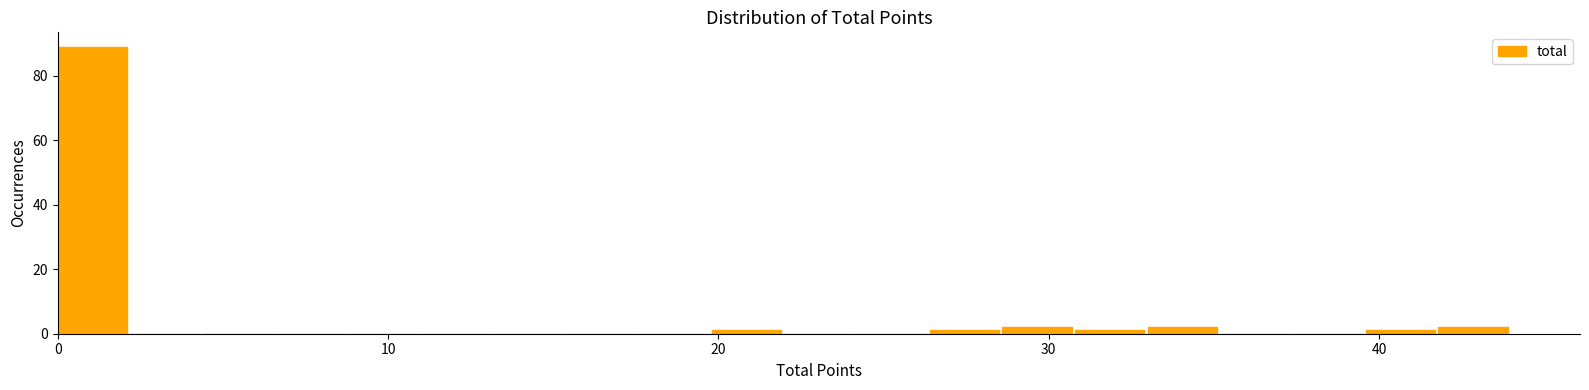

Around what value on the x-axis is the tallest bar? Give the approximate position of its centre, as read against the axis.

1